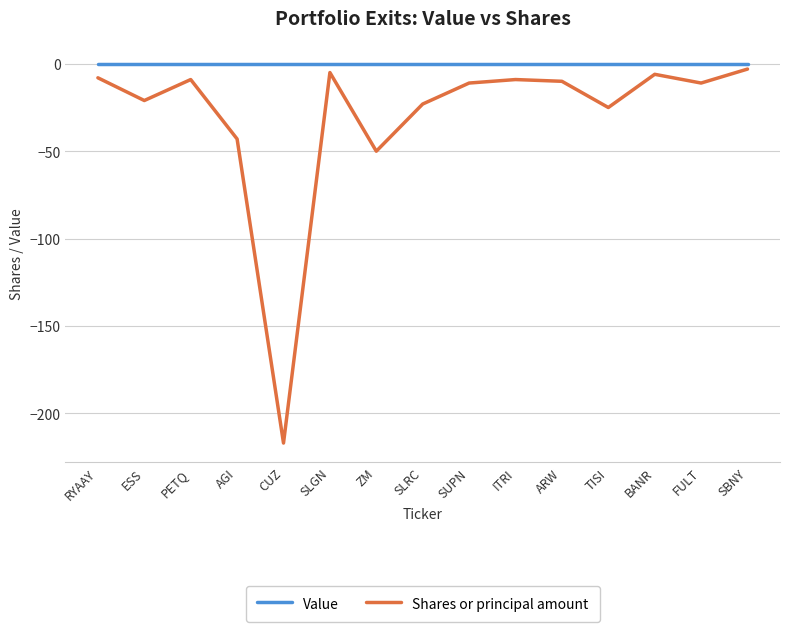

Reading right to left, transcribe all the data shown in this chart.

Value: 0	0	0	0	0	0	0	0	0	0	0	0	0	0	0
Shares or principal amount: -3	-11	-6	-25	-10	-9	-11	-23	-50	-5	-217	-43	-9	-21	-8